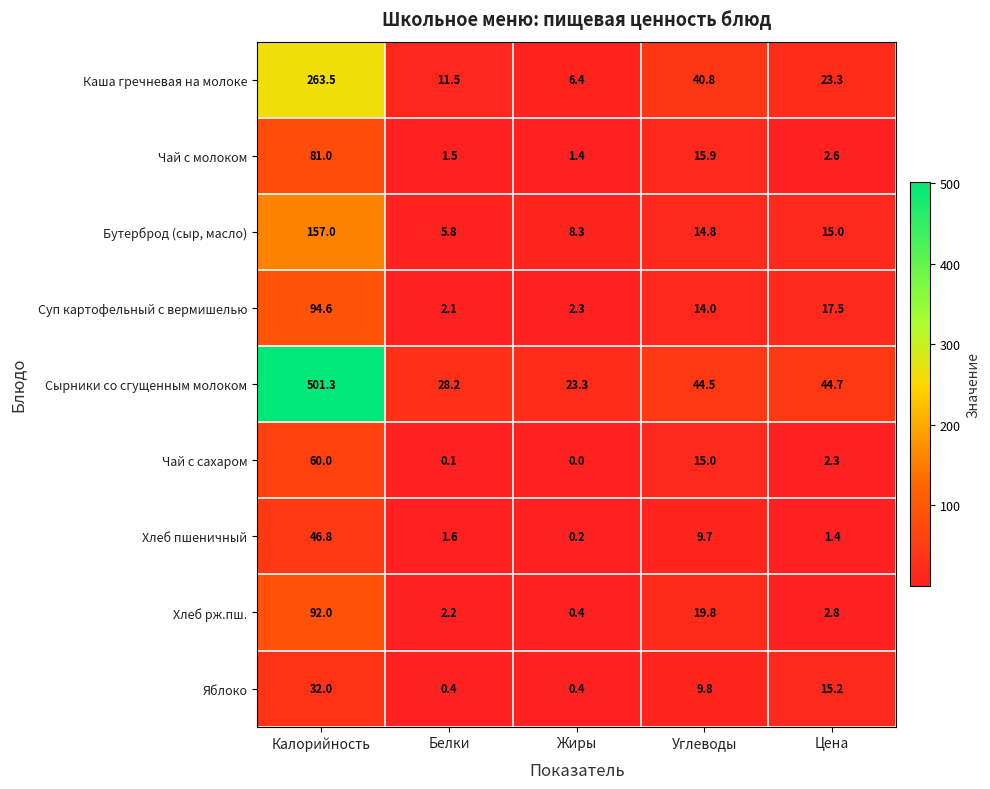

Which category has the highest value across all series?

Калорийность